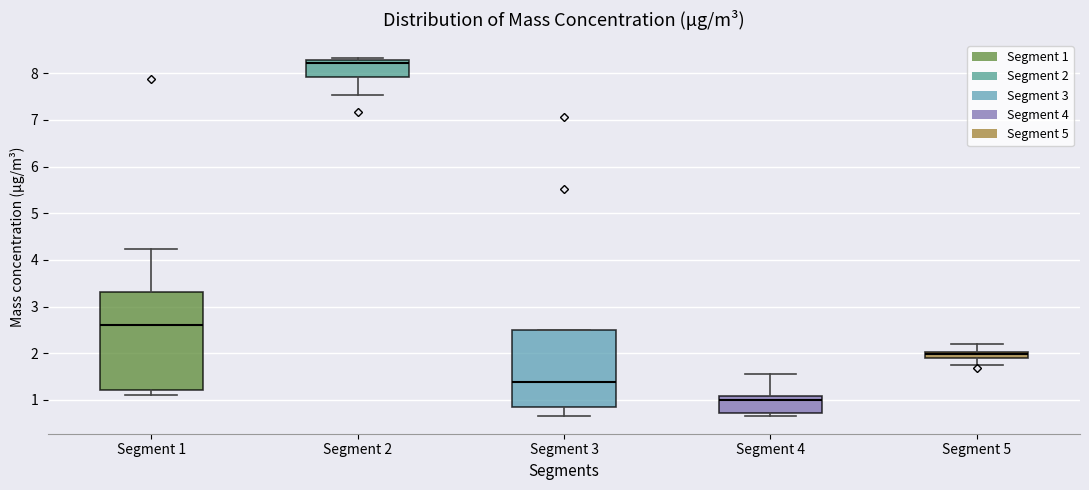

Comparing the boxes themselves (not the whiskers), which one is the tallest?

Segment 1